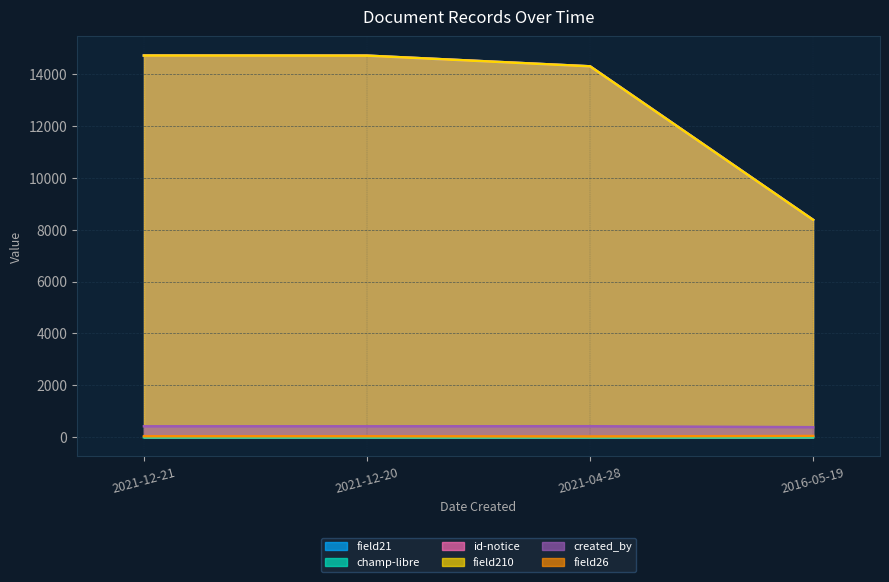

True or false: field26 has a value of 40 at 2021-12-21.

True